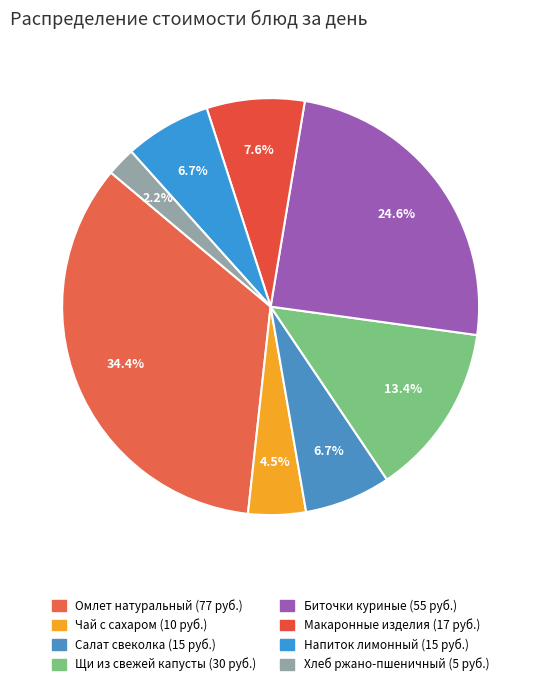

Which slice is the smallest?

Хлеб ржано-пшеничный